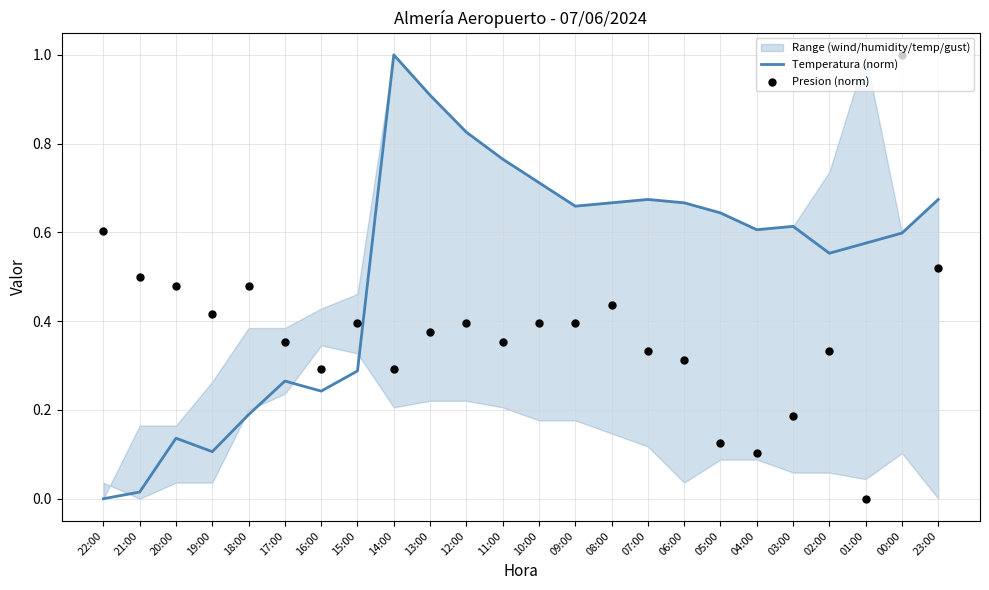

Which series reaches the maximum Y coordinate?

Temperatura (norm)